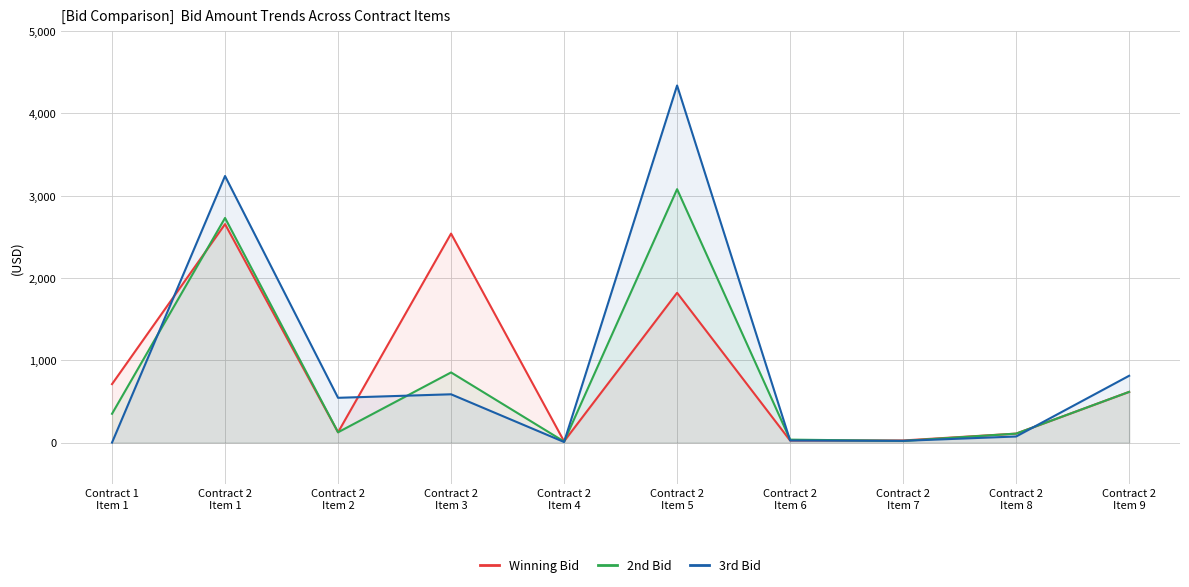

What are all the series names shown in the legend?

Winning Bid, 2nd Bid, 3rd Bid